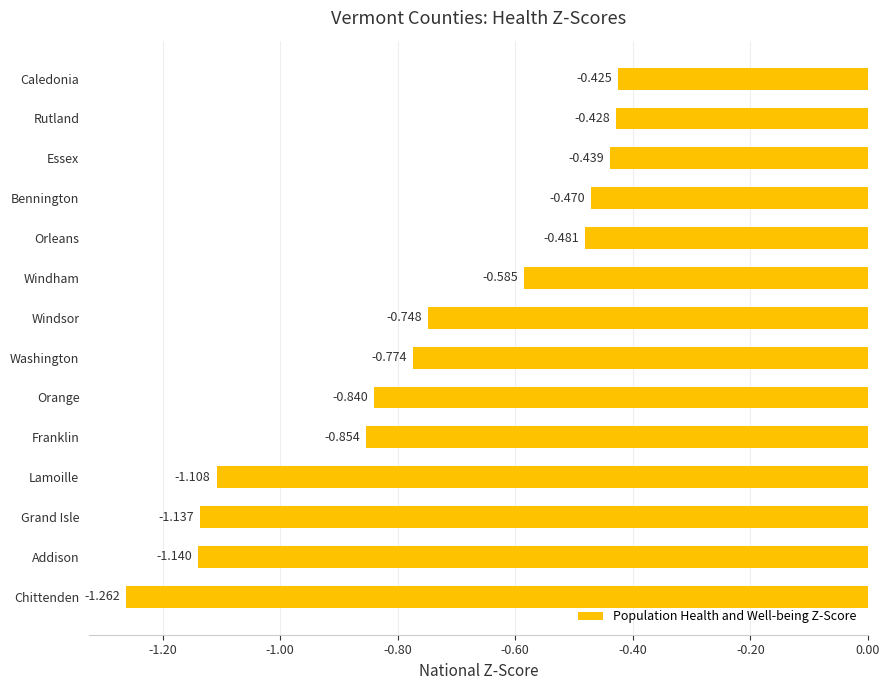

Where is the data nearest to the value 0?

Caledonia